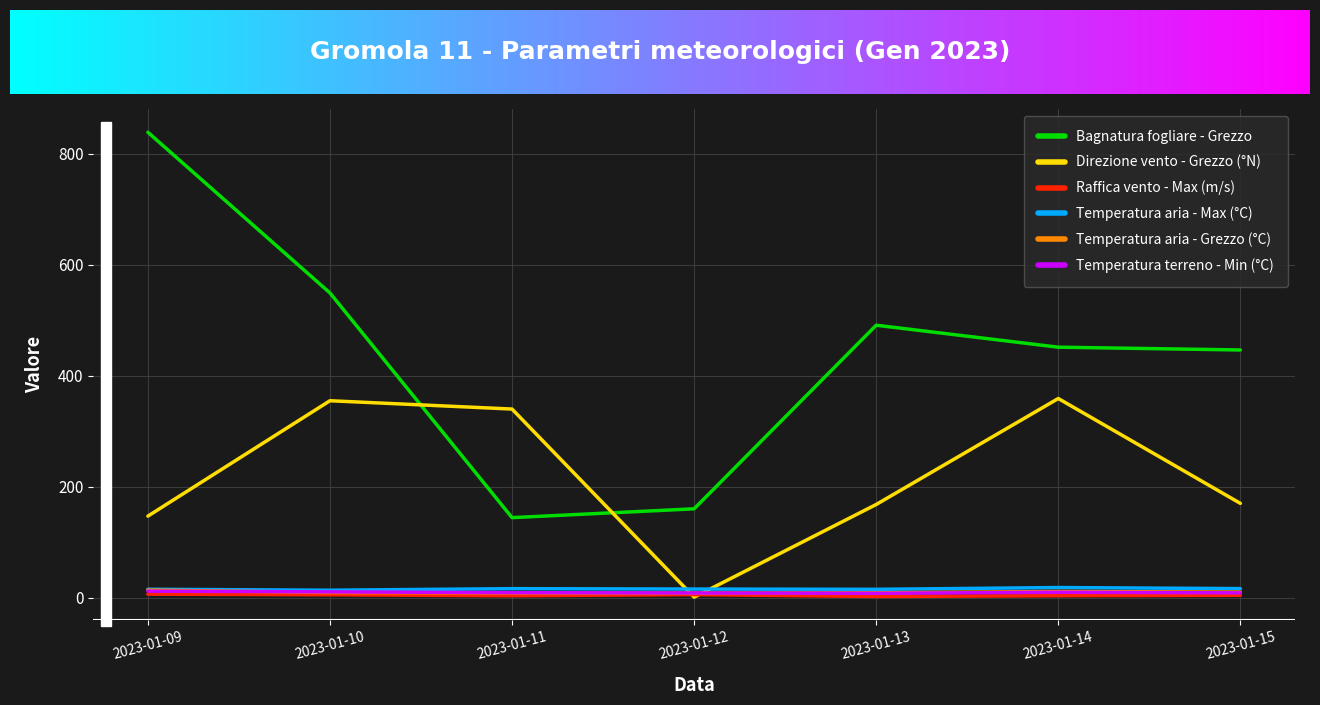

Which series has the largest range (max minus min)?

Bagnatura fogliare - Grezzo